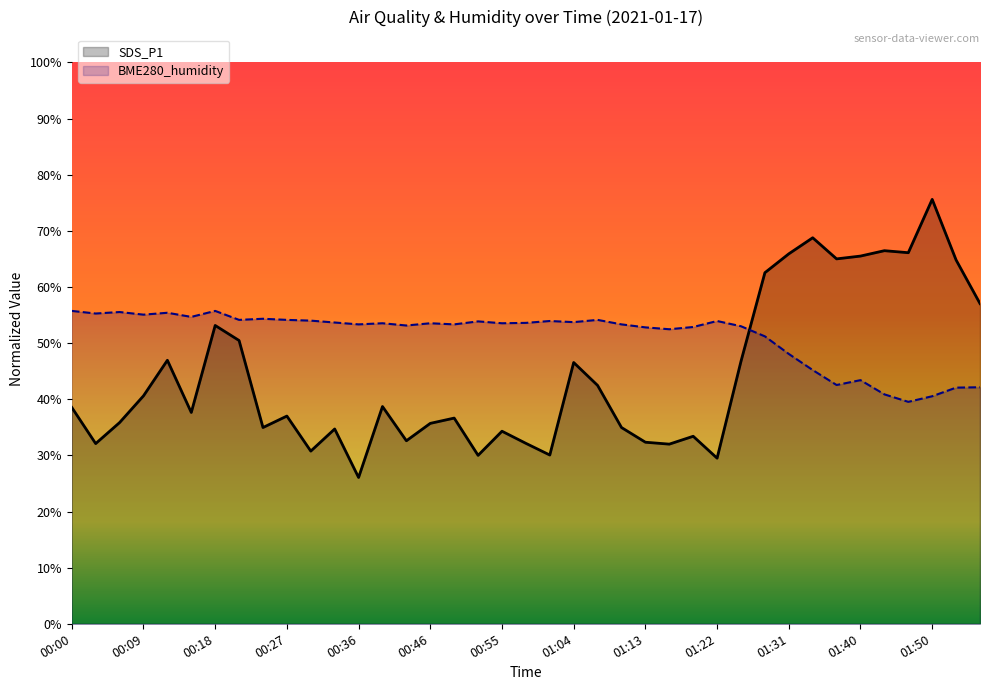

Which series has the largest range (max minus min)?

SDS_P1